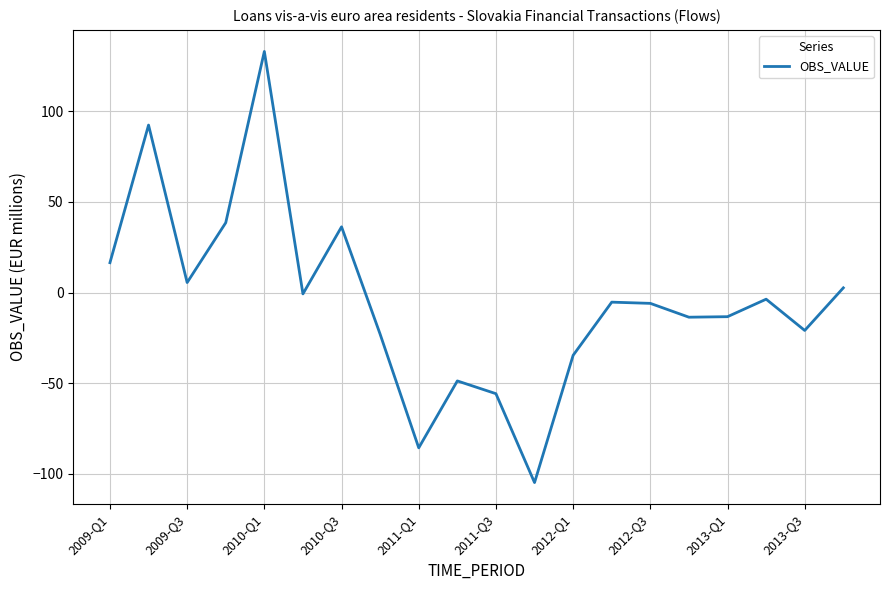

What is the difference between the maximum and minimum values?

237.8